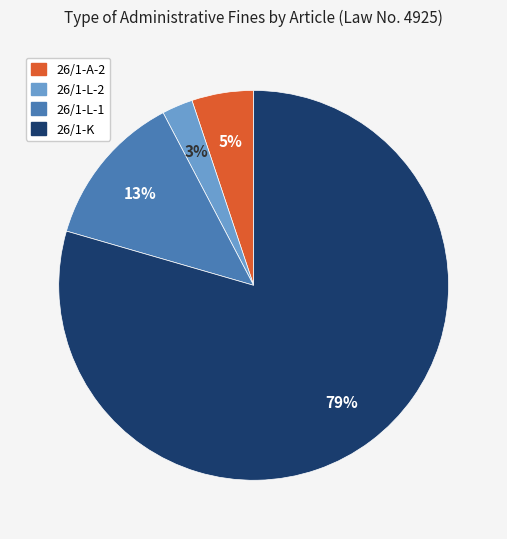

Does 26/1-K account for over 50% of the chart?

Yes